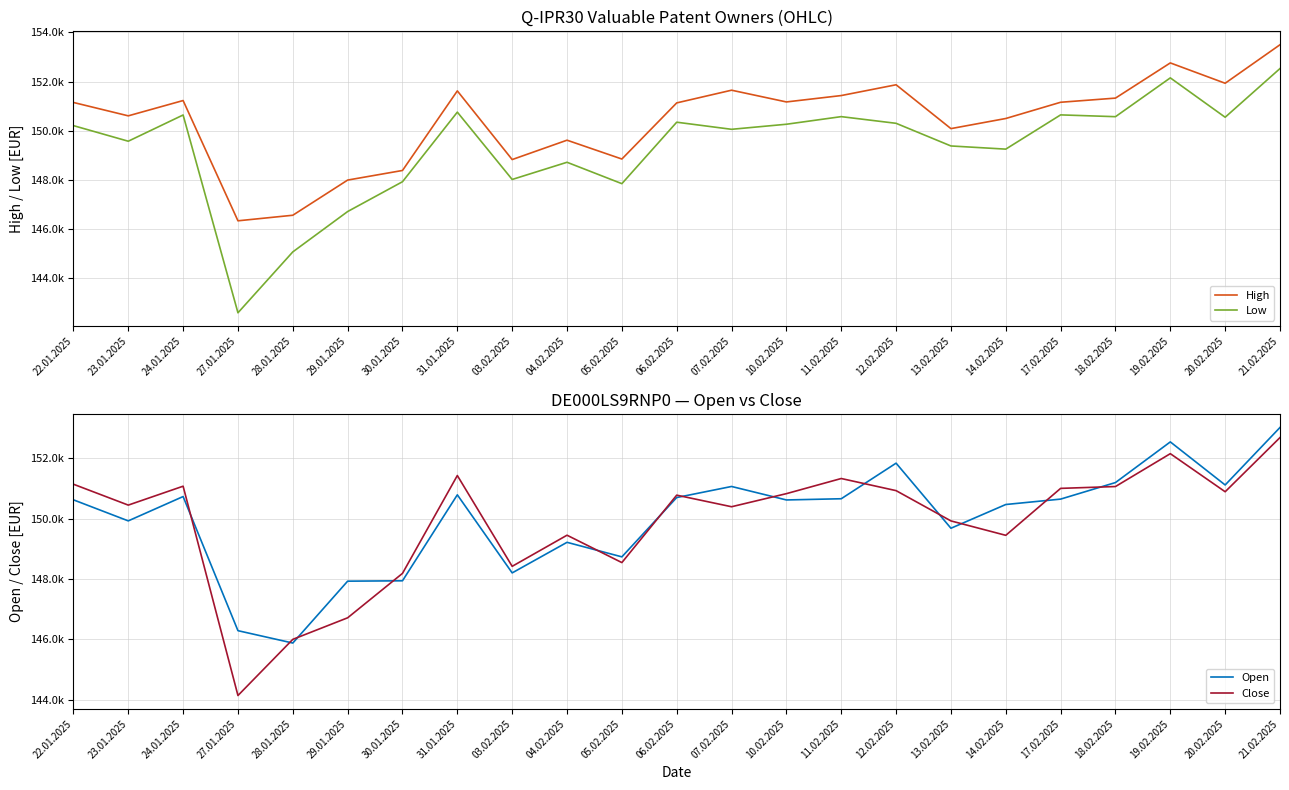

What is the difference between the highest and lowest values at 24.01.2025?

588